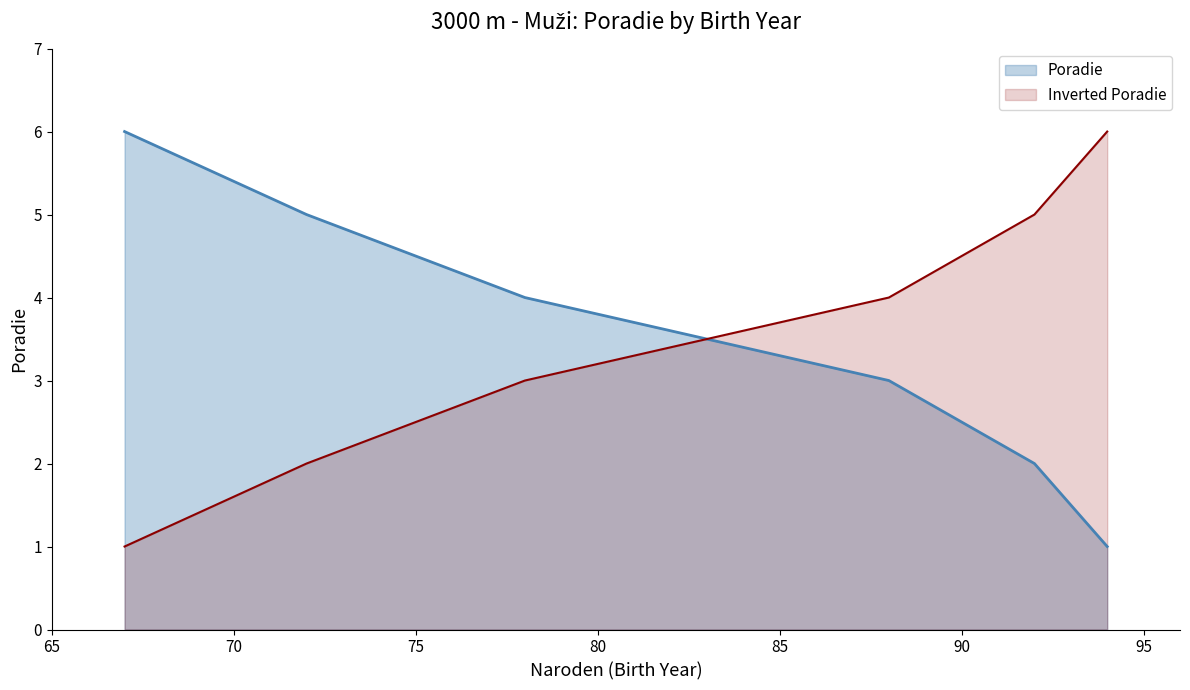

What is the difference between the maximum and minimum values?

5